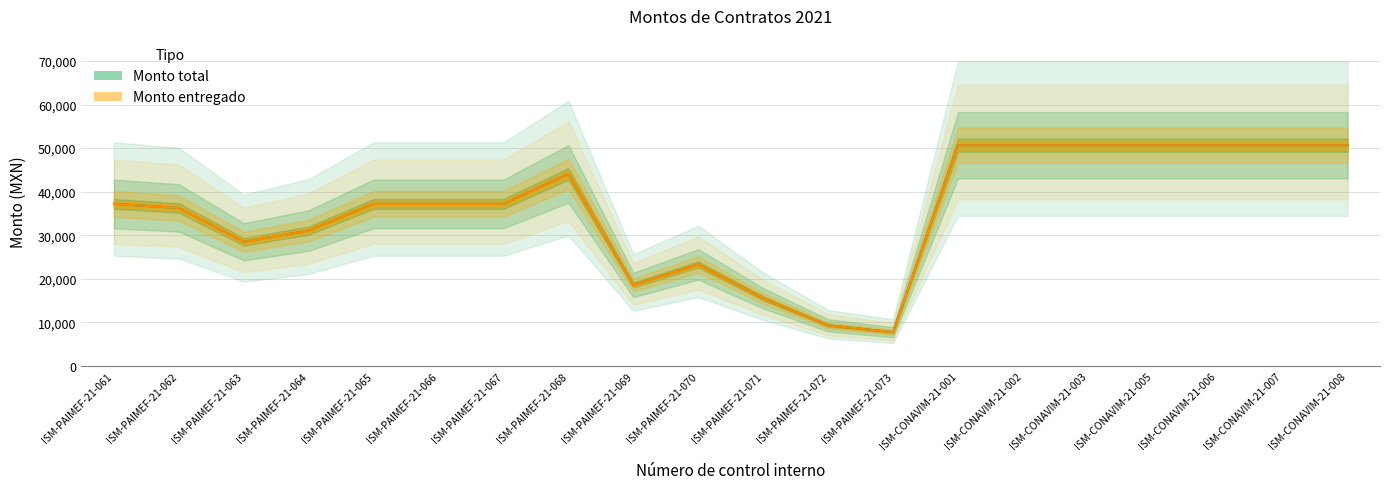

What is the label of the 1st point from the left?

ISM-PAIMEF-21-061